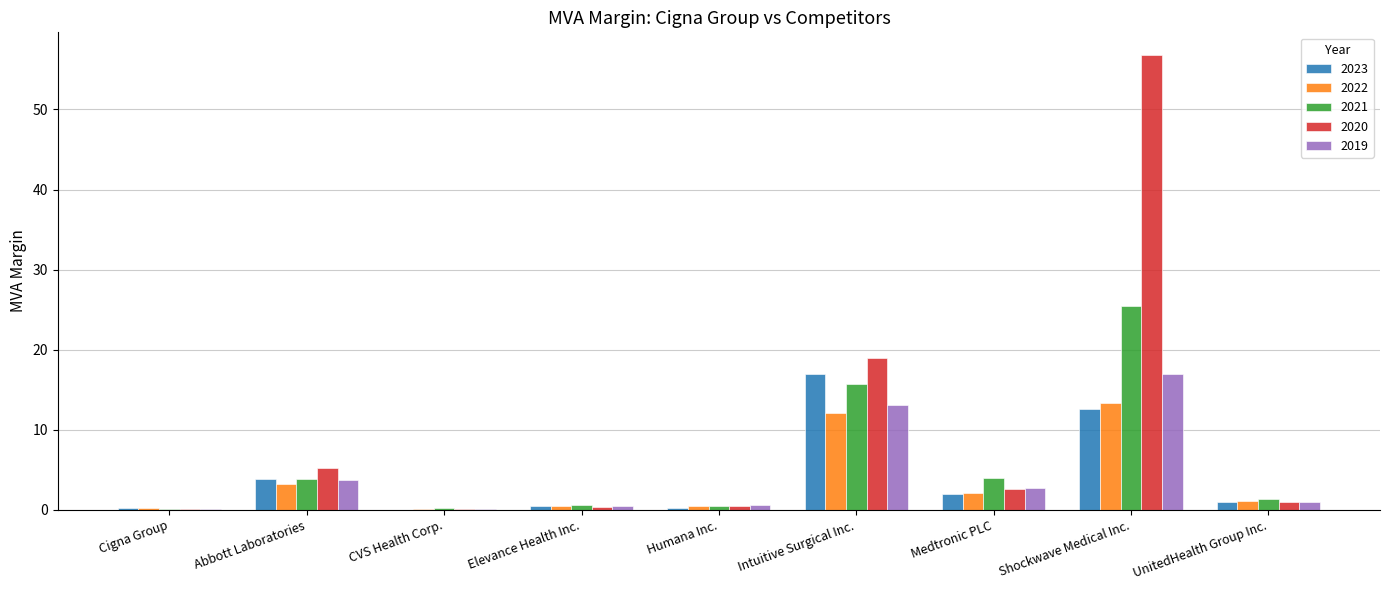

What is the highest value of the 2021 series?

25.4